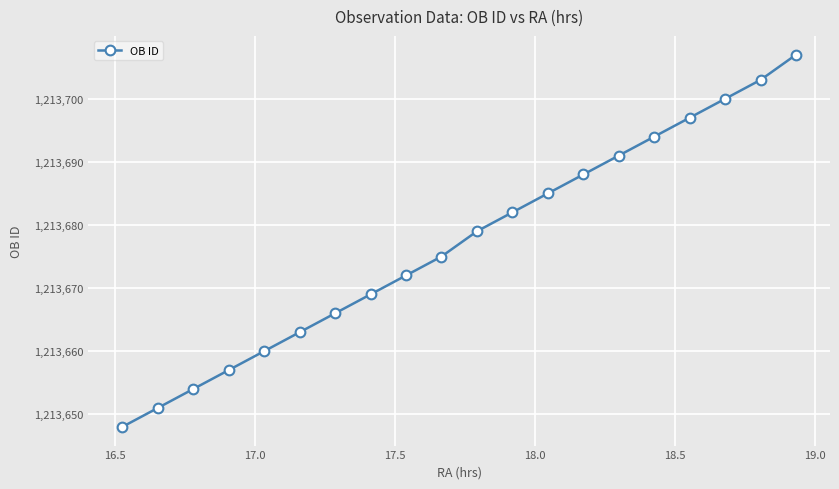

What is the difference between the maximum and minimum values?

59